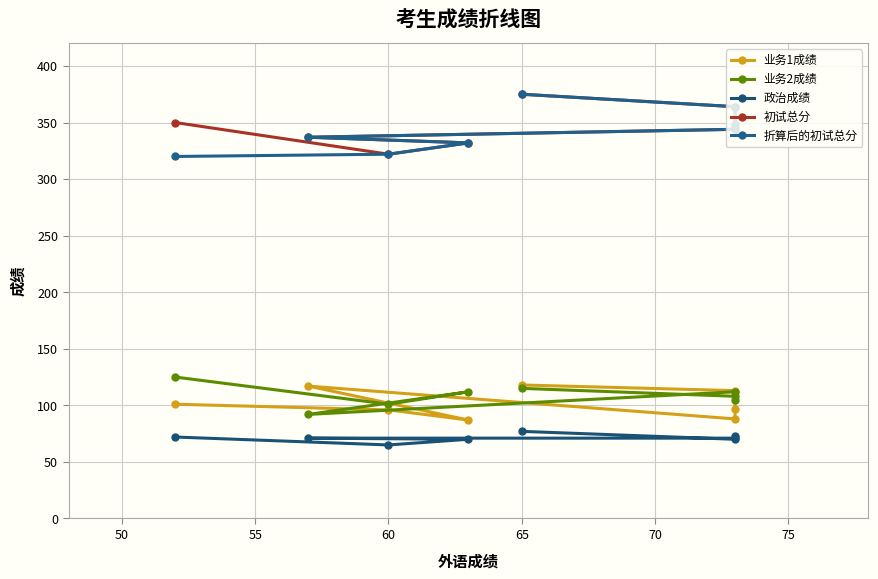

At 50, list the series in order from largest to smallest.

初试总分, 折算后的初试总分, 业务1成绩, 业务2成绩, 政治成绩